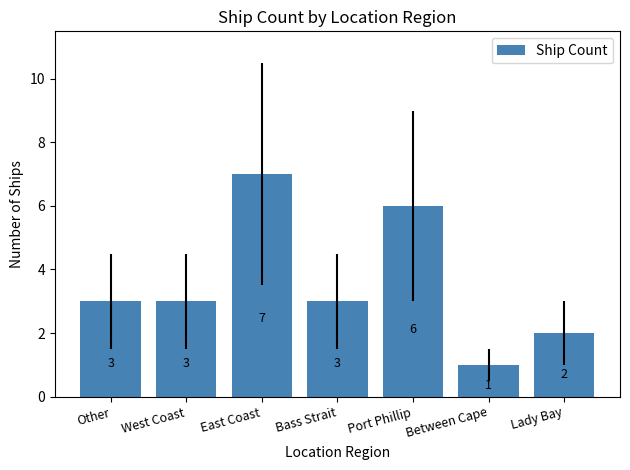

What is the sum of all values?

25